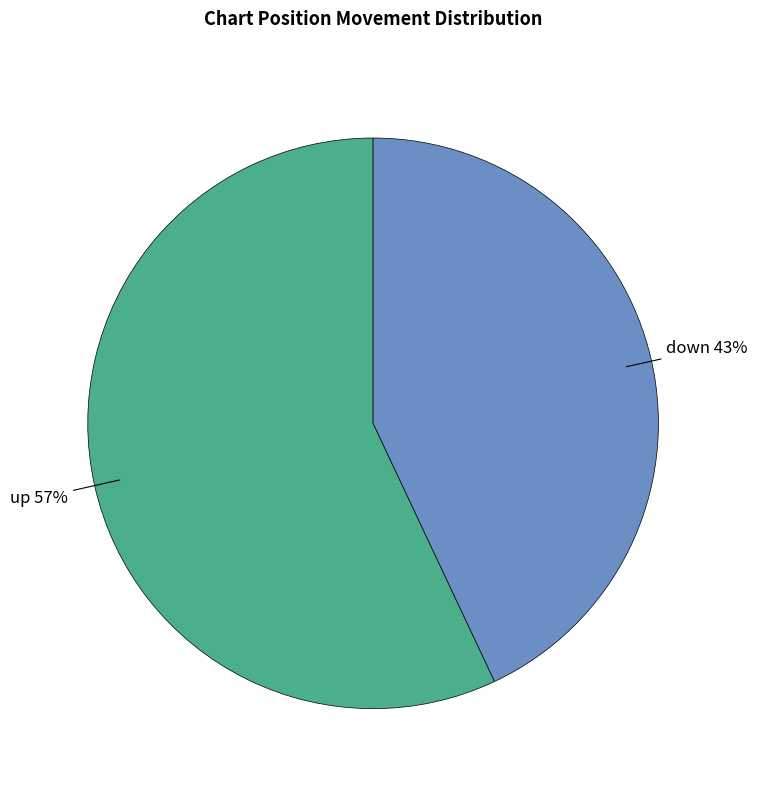

Is there a majority slice in this chart?

Yes